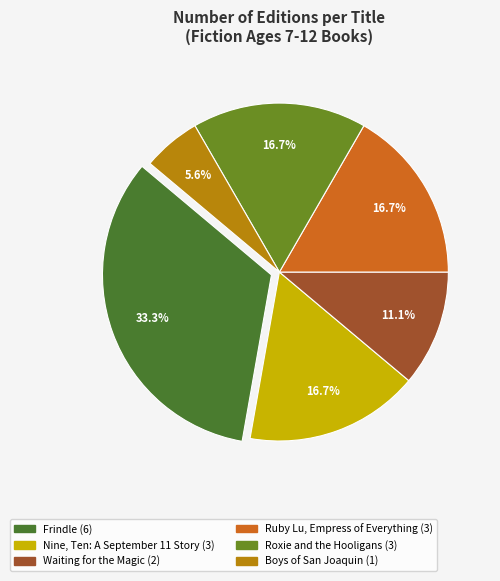

How many slices are in this pie chart?

6